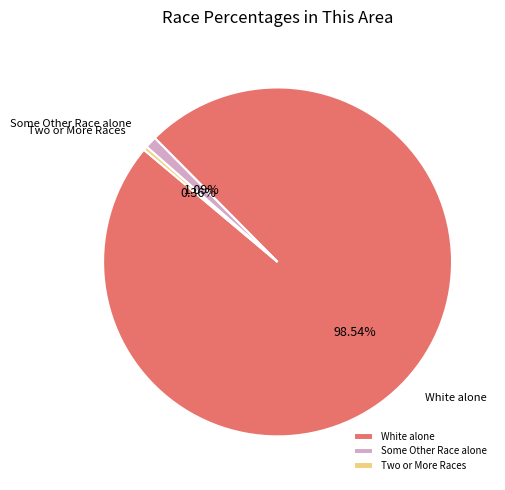

Is it true that Two or More Races is 0% of the pie?

True